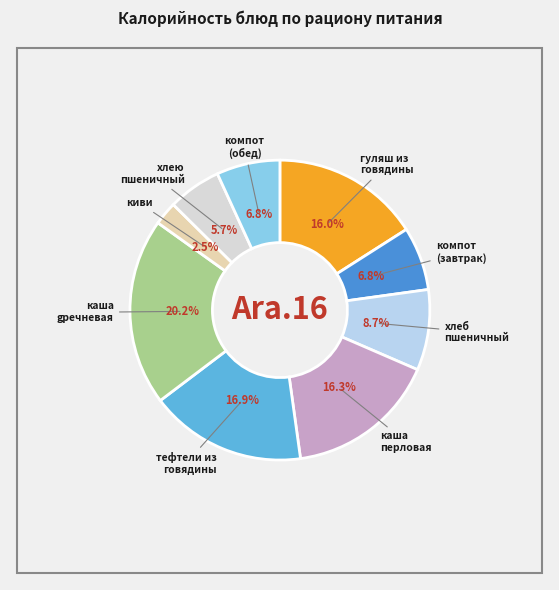

Does any single category account for the majority?

No